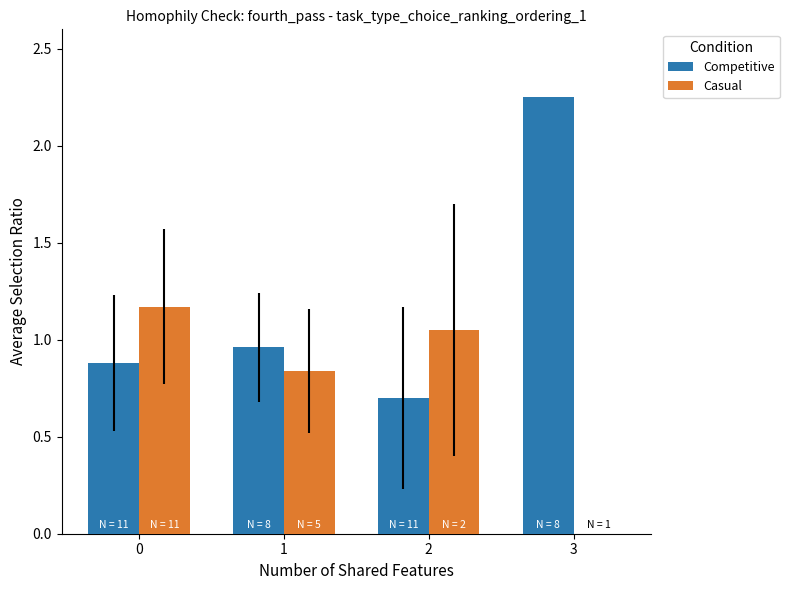

What is the sum of the Competitive values at 0 and 2?

1.6